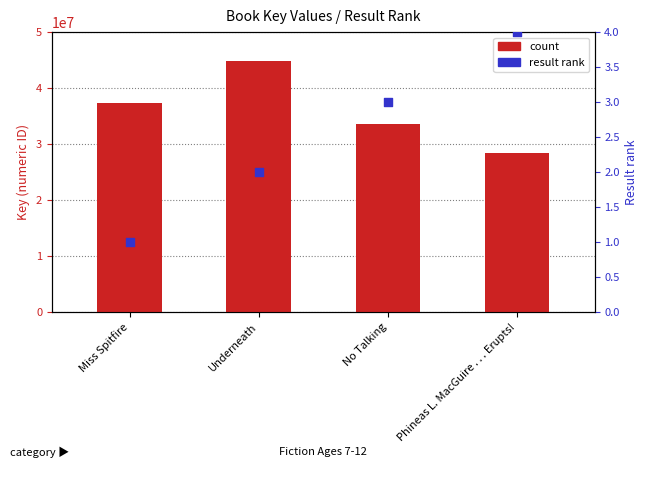

Which series has the largest Y range (max minus min)?

count